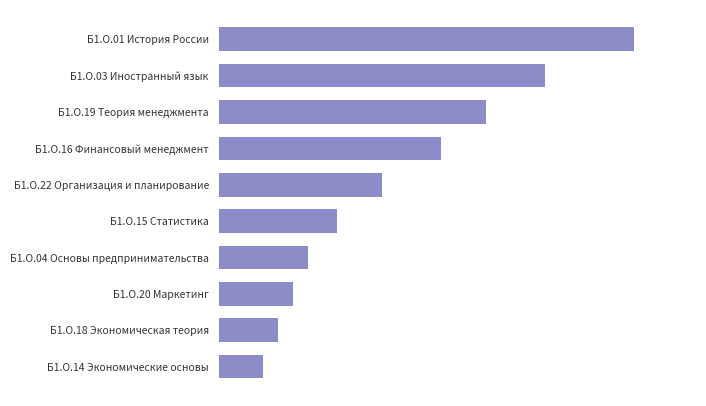

Does the chart contain any negative values?

No